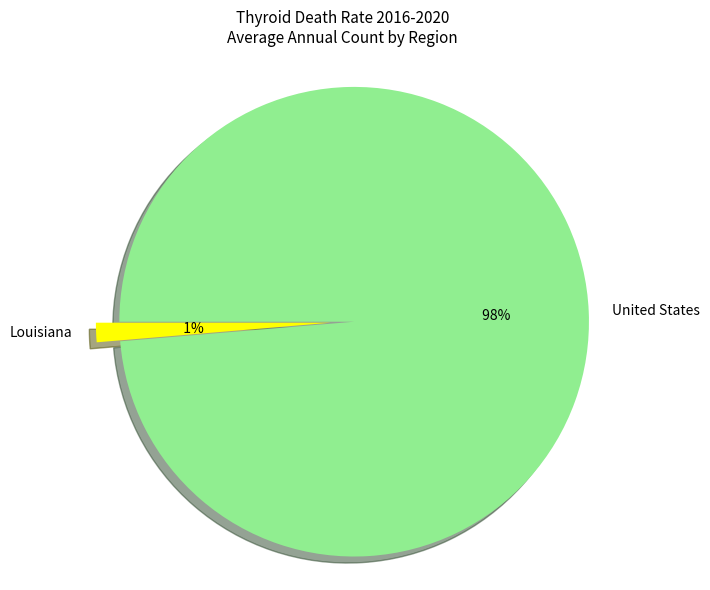

Is it true that United States is 99% of the pie?

True